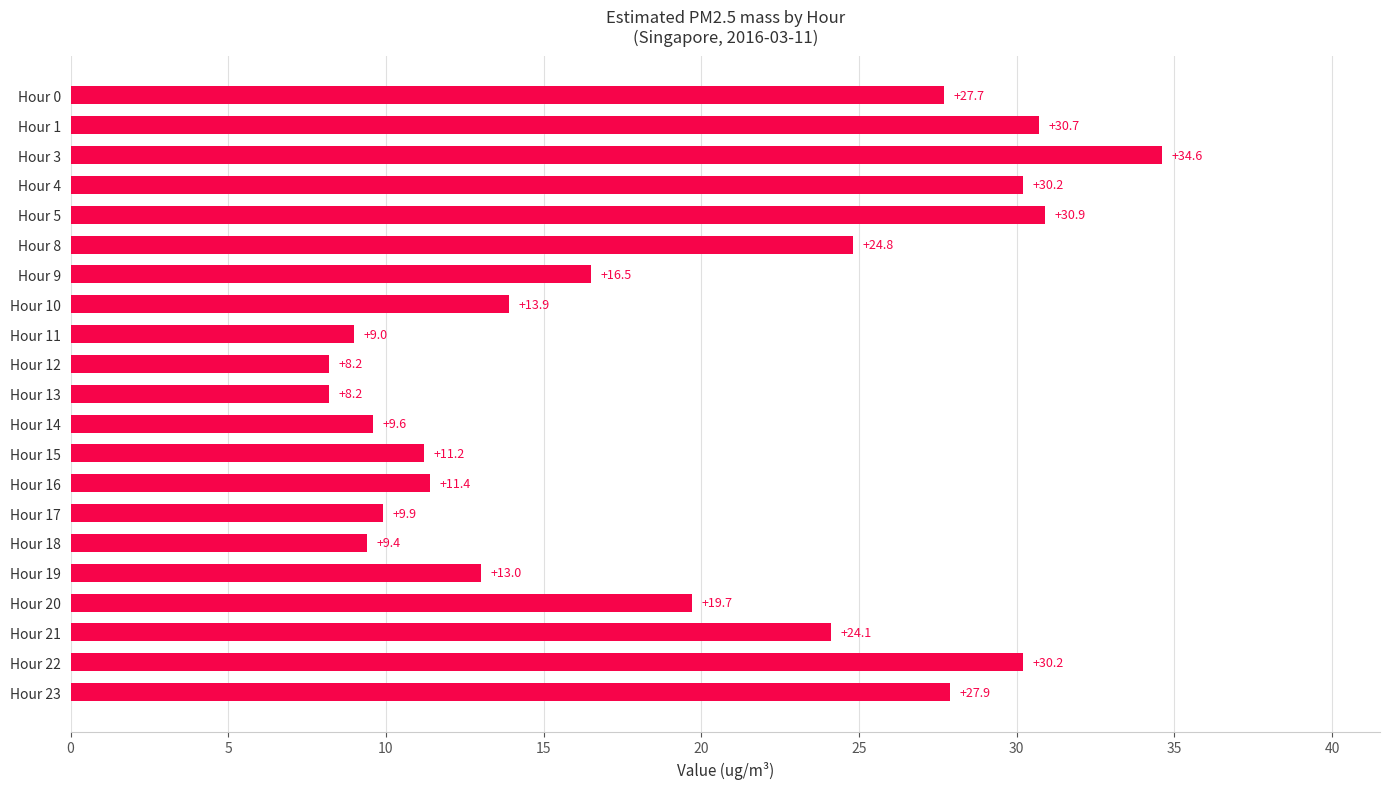

How many bars are there in total?

21